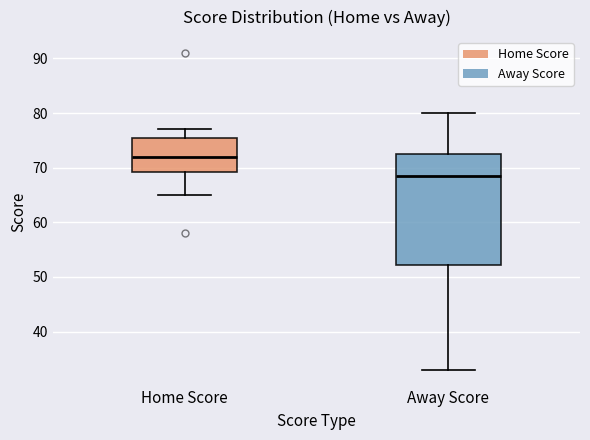

Which box is the tallest, from its lower edge to its upper edge?

Away Score